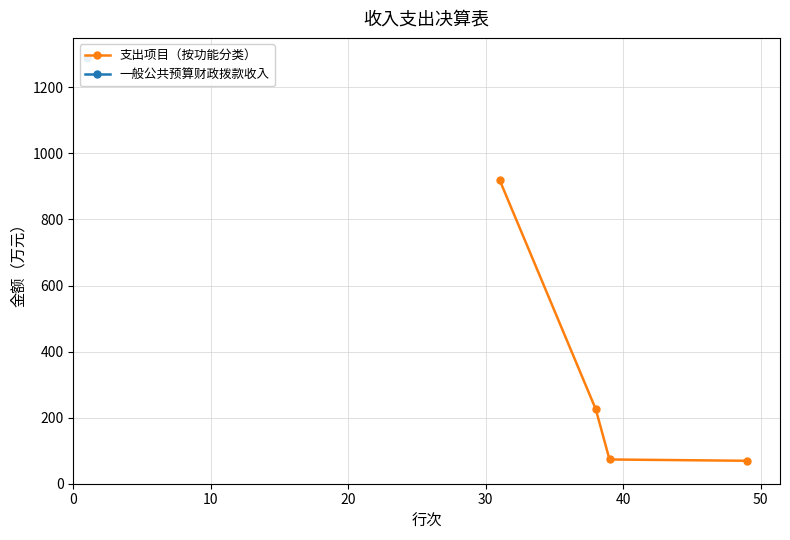

What is the greatest value displayed?

920.2